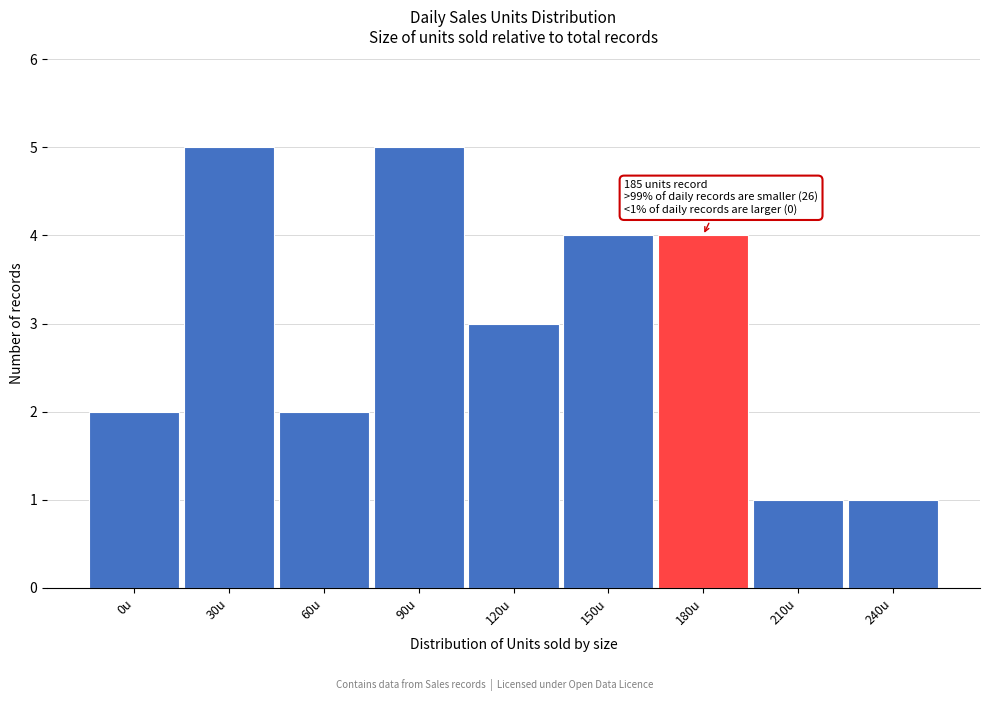

Reading right to left, what are all the values shown in this chart?

1	1	4	4	3	5	2	5	2